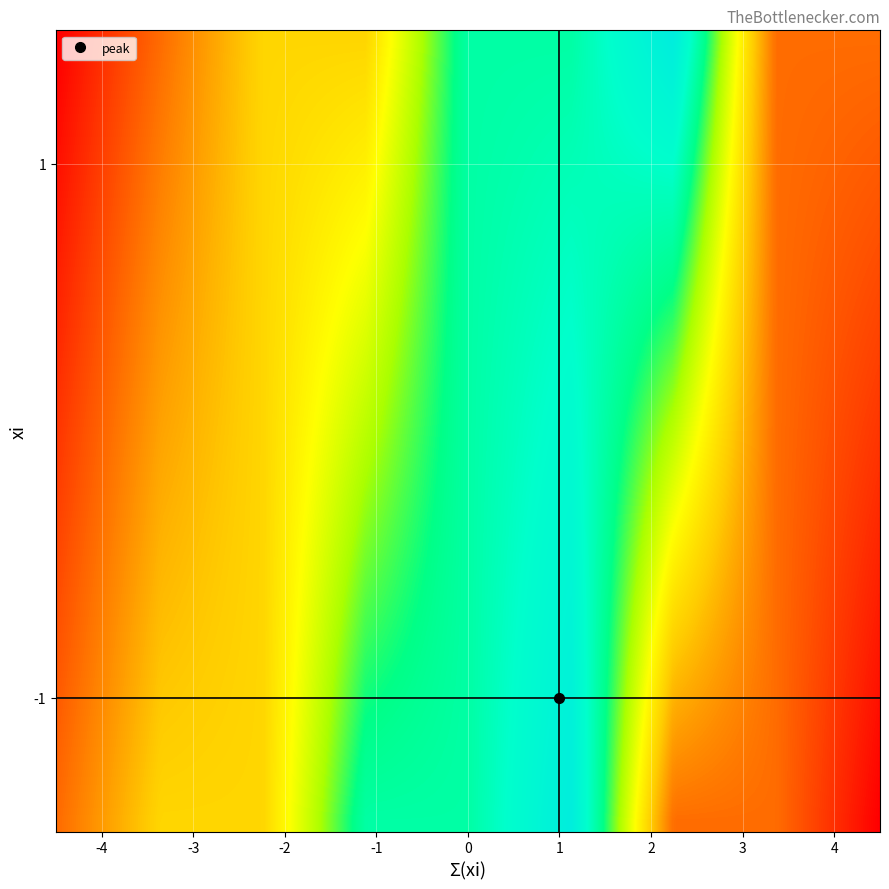

At which label is 1 closest to 2?

-3